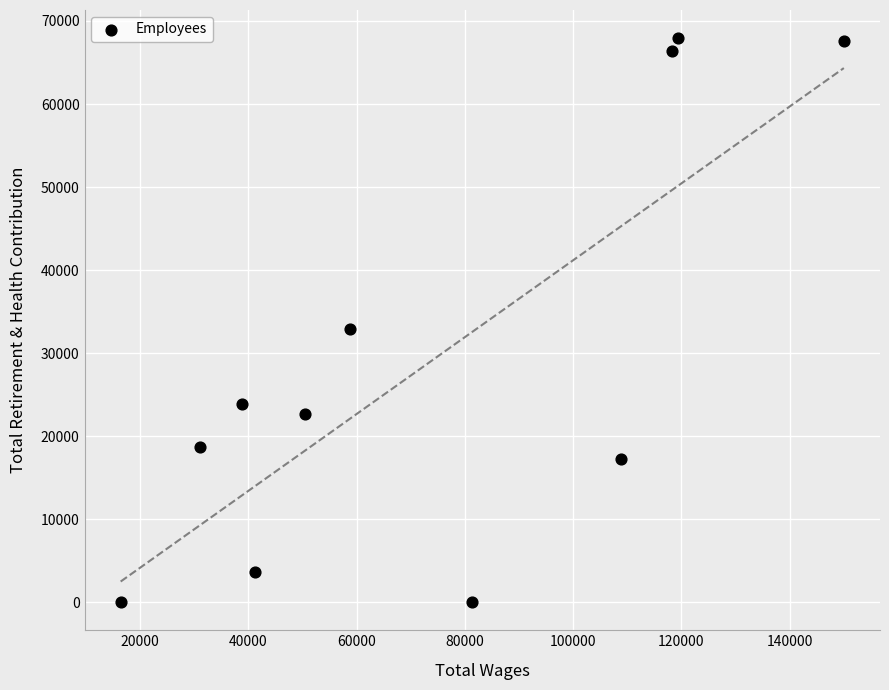

What is the average Y value?

29156